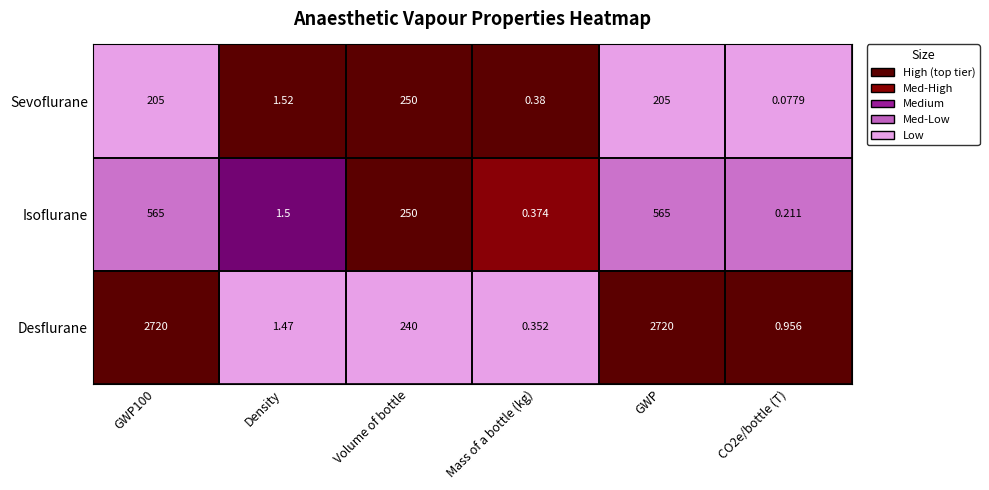

Which series changed the most between Volume of bottle and GWP?

Desflurane